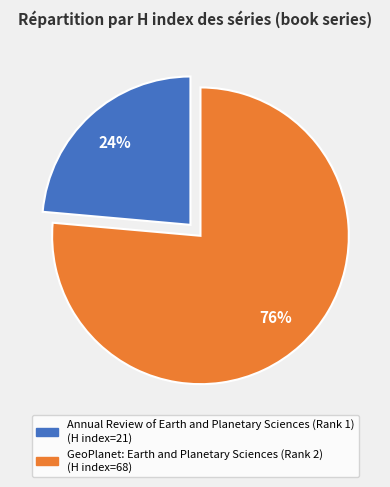

How many slices are in this pie chart?

2